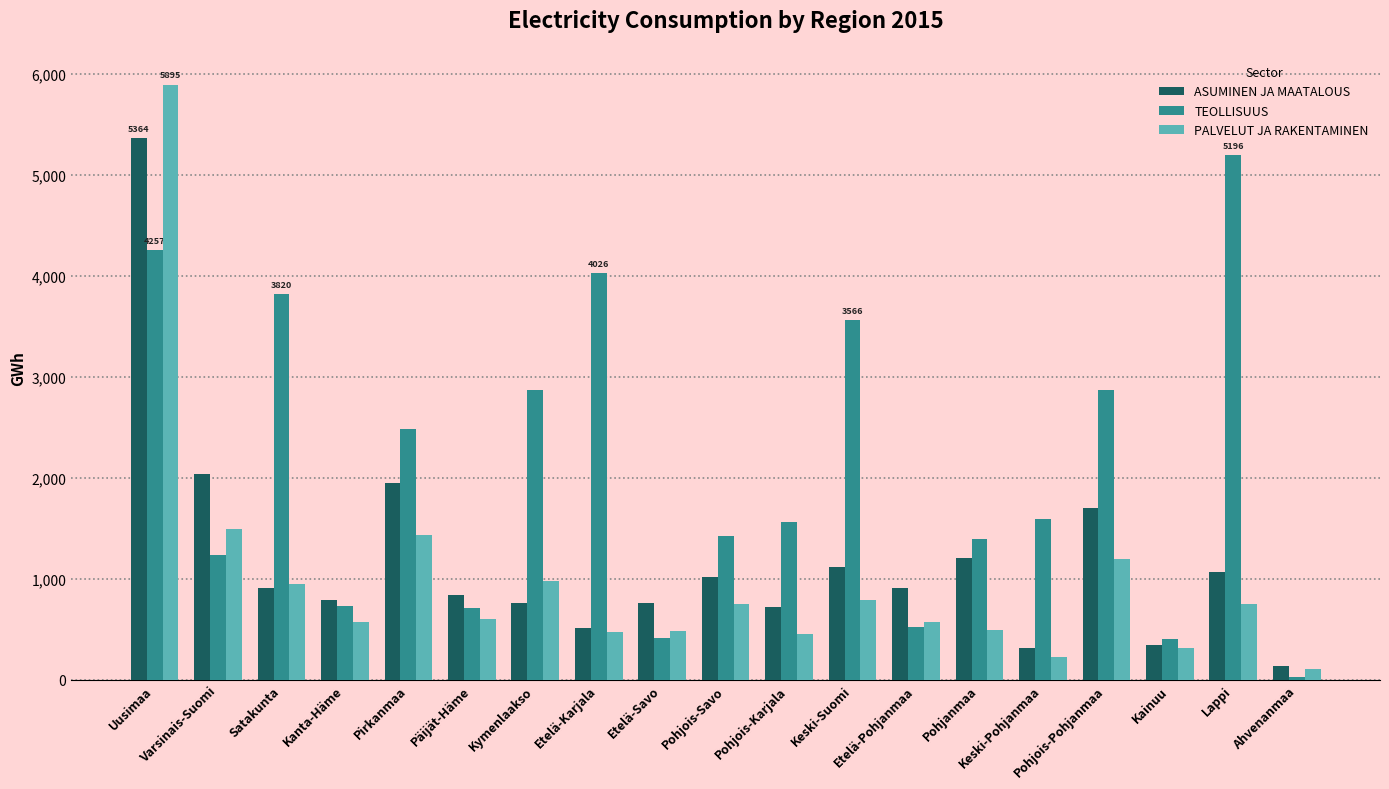

Which category has the highest value in the ASUMINEN JA MAATALOUS series?

Uusimaa